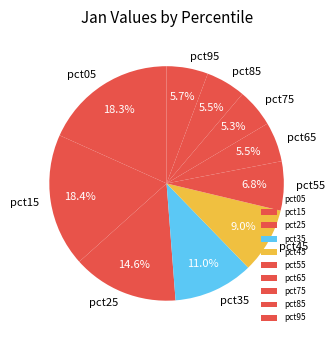

Combined, do pct95 and pct85 account for over 50%?

No